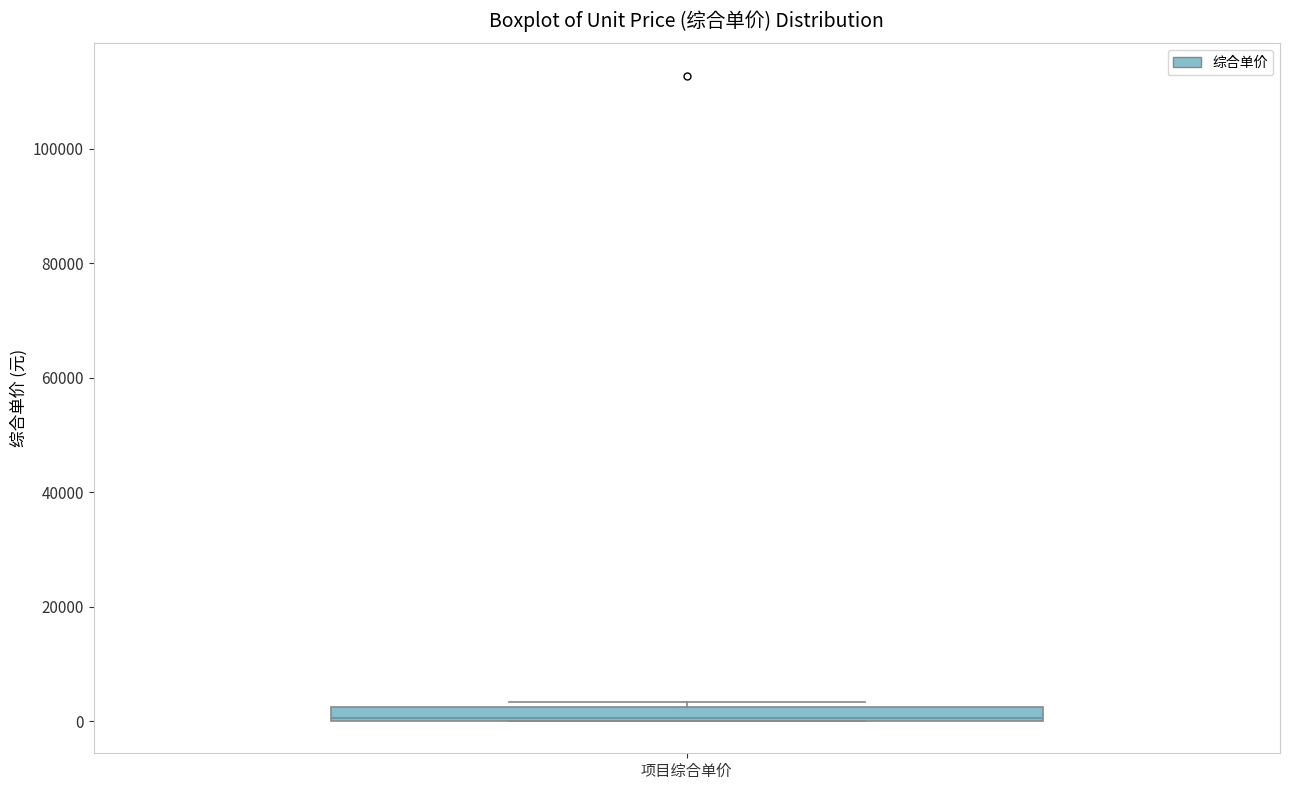

Where is the upper edge of the box for 项目综合单价 on the y-axis? The values are not printed on the chart, so give them approximately, as read against the axis.

2000